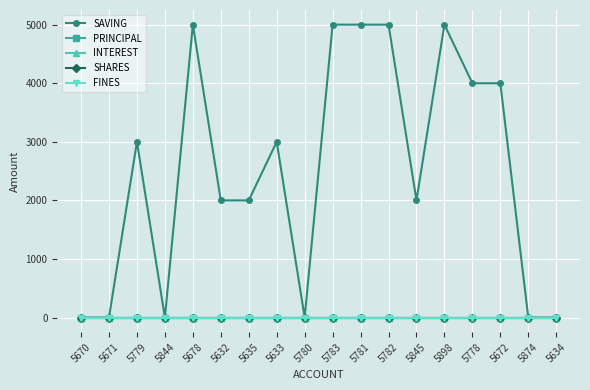

Between 5678 and 5874, which series saw the biggest shift?

SAVING